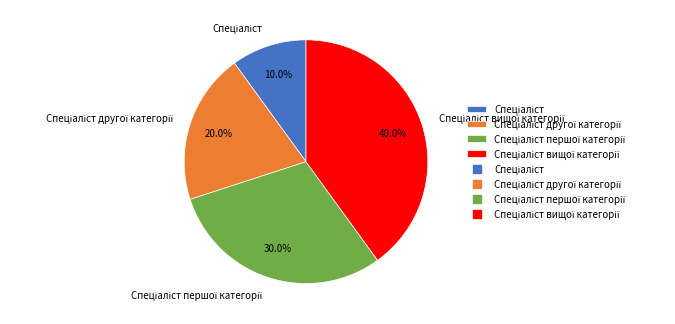

To the nearest percent, what is the difference between the largest and smallest slice percentages?

30%